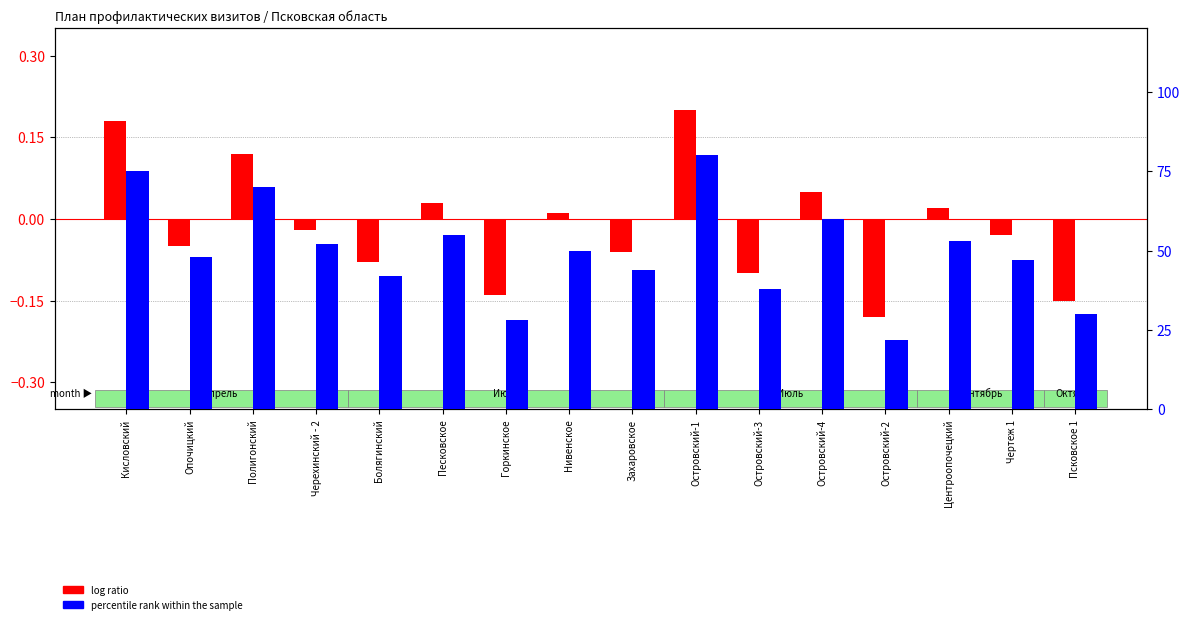

How many categories are shown in the chart?

16